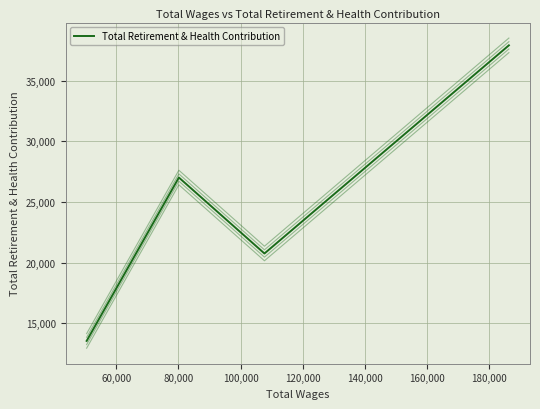

Does the chart display data point markers on the line(s)?

No